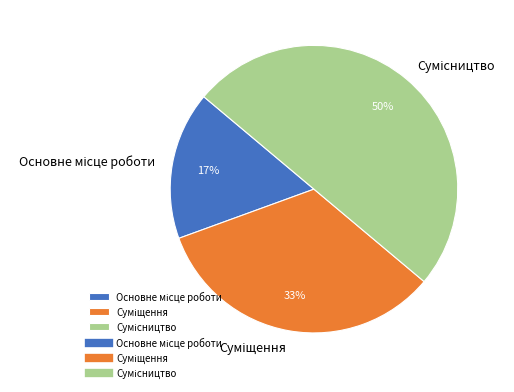

To the nearest percent, what is the difference between the largest and smallest slice percentages?

33%